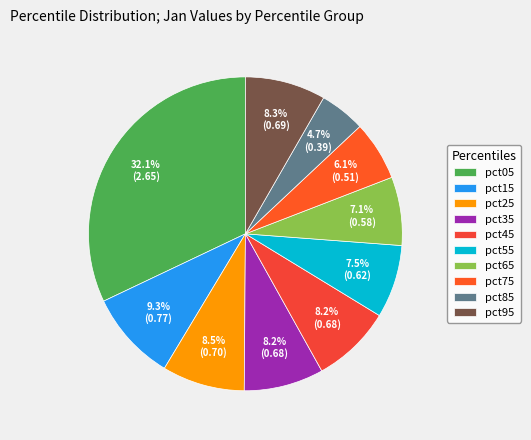

Does pct85 account for over 50% of the chart?

No